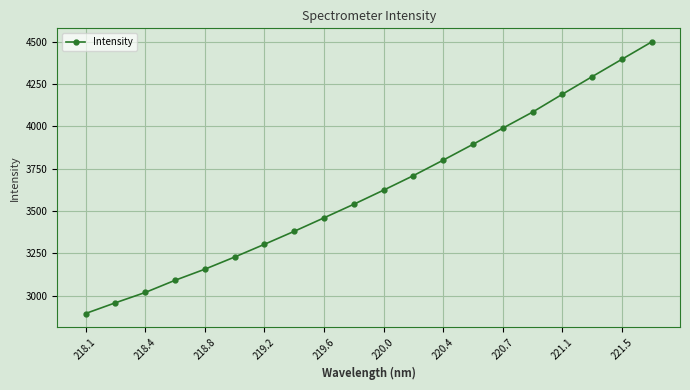

What is the difference between the second highest and second lowest values?

1436.7